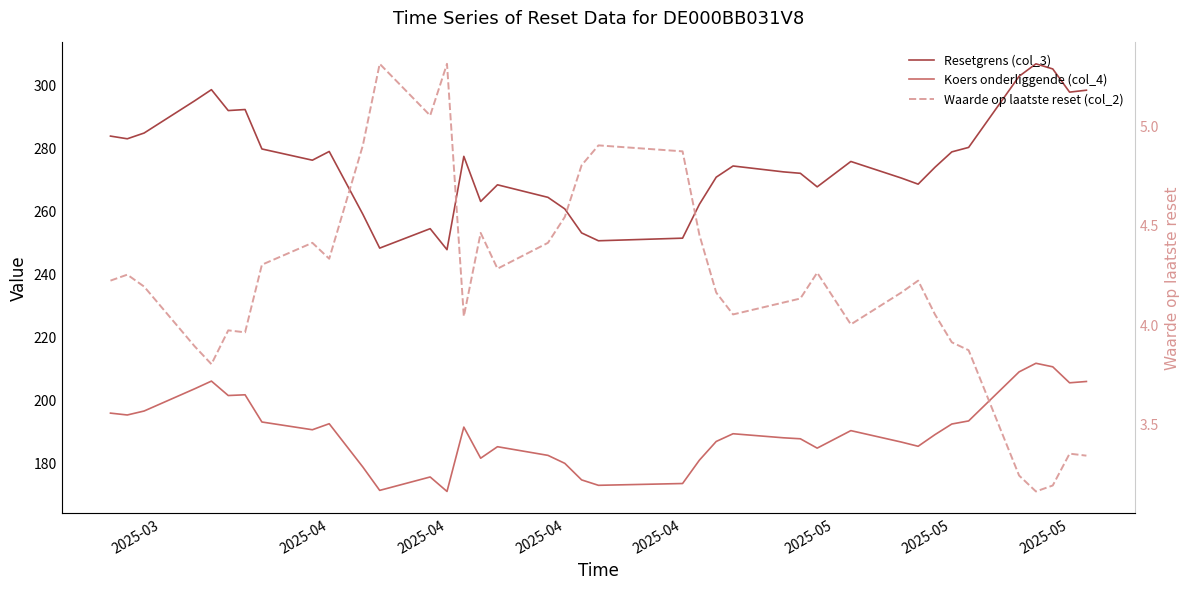

Is the value of Resetgrens (col_3) at 35 greater than the value of Koers onderliggende (col_4) at 2025-04?

Yes